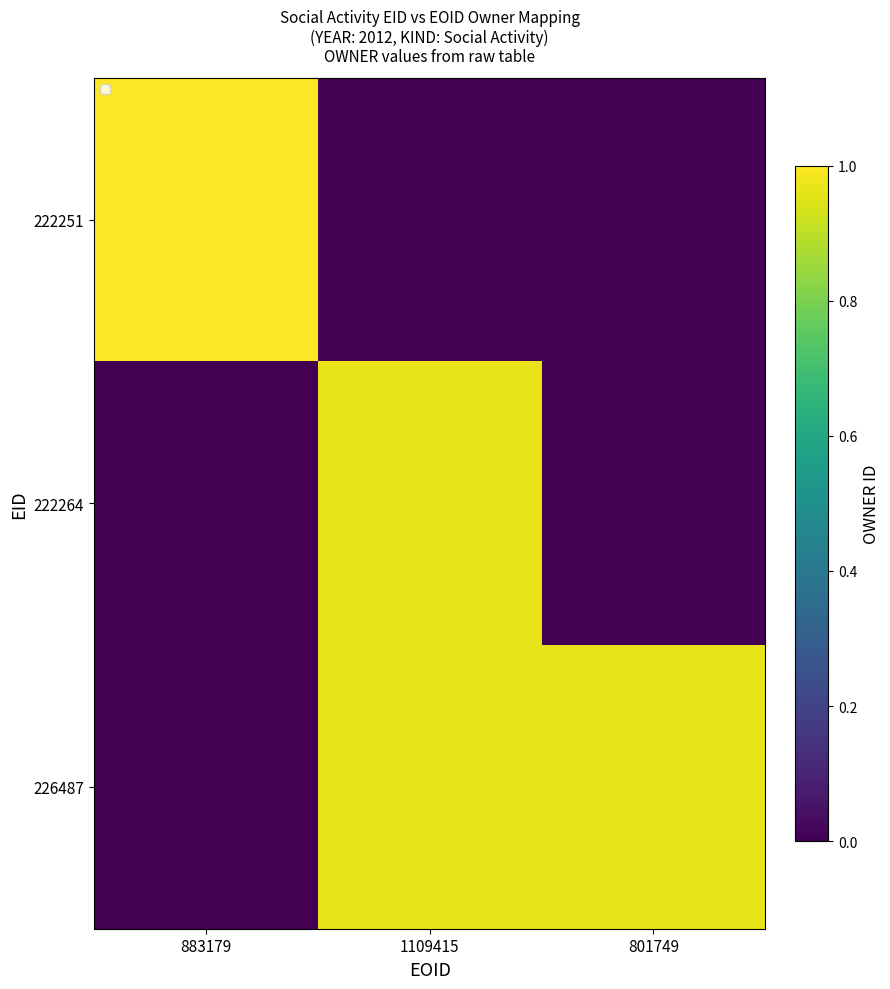

What is the difference between the 226487 values at 883179 and 1109415?

1.0